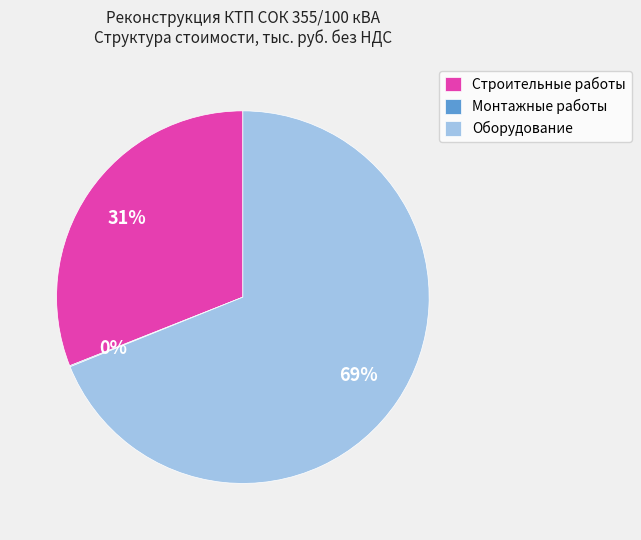

To the nearest percent, what is the average slice percentage?

33%